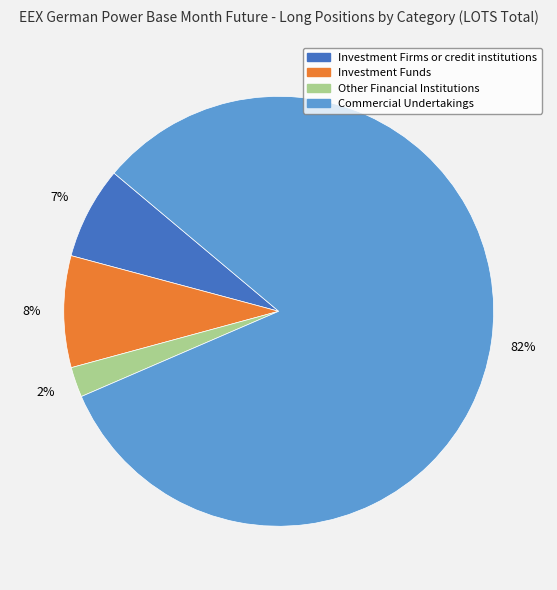

Rank the categories by value from lowest to highest.

Other Financial Institutions, Investment Firms or credit institutions, Investment Funds, Commercial Undertakings